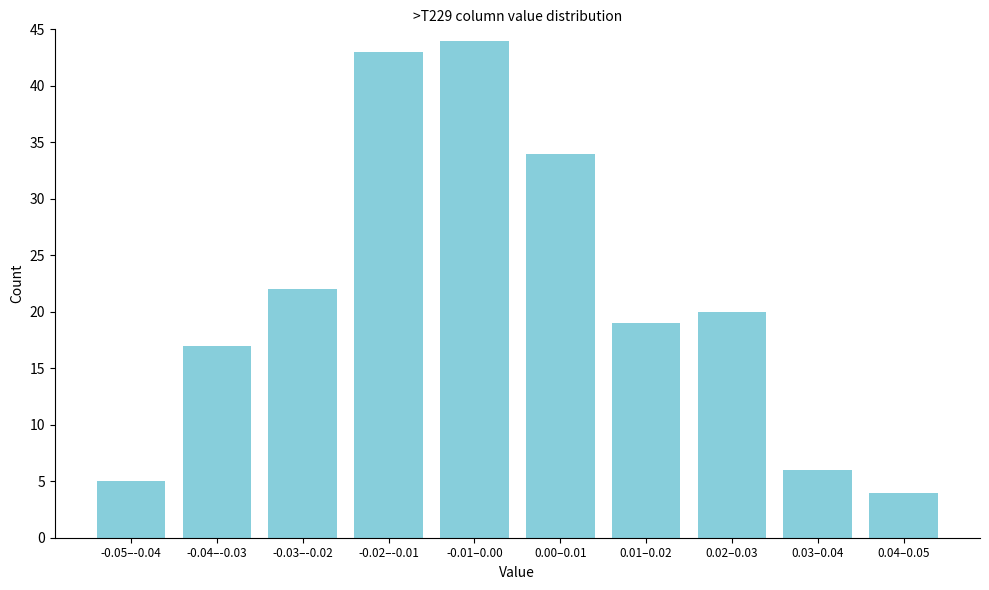

Reading left to right, transcribe all the data shown in this chart.

-0.05–-0.04=5	-0.04–-0.03=17	-0.03–-0.02=22	-0.02–-0.01=43	-0.01–0.00=44	0.00–0.01=34	0.01–0.02=19	0.02–0.03=20	0.03–0.04=6	0.04–0.05=4